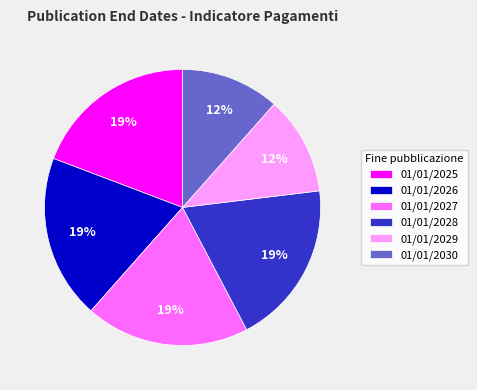

Is there any slice that represents more than half of the pie?

No